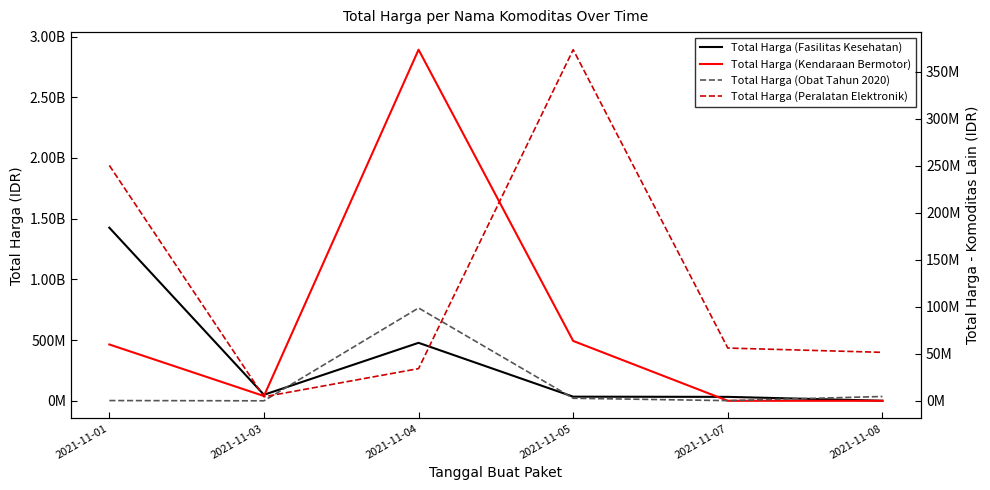

Is this an area chart (filled region under the line)?

No